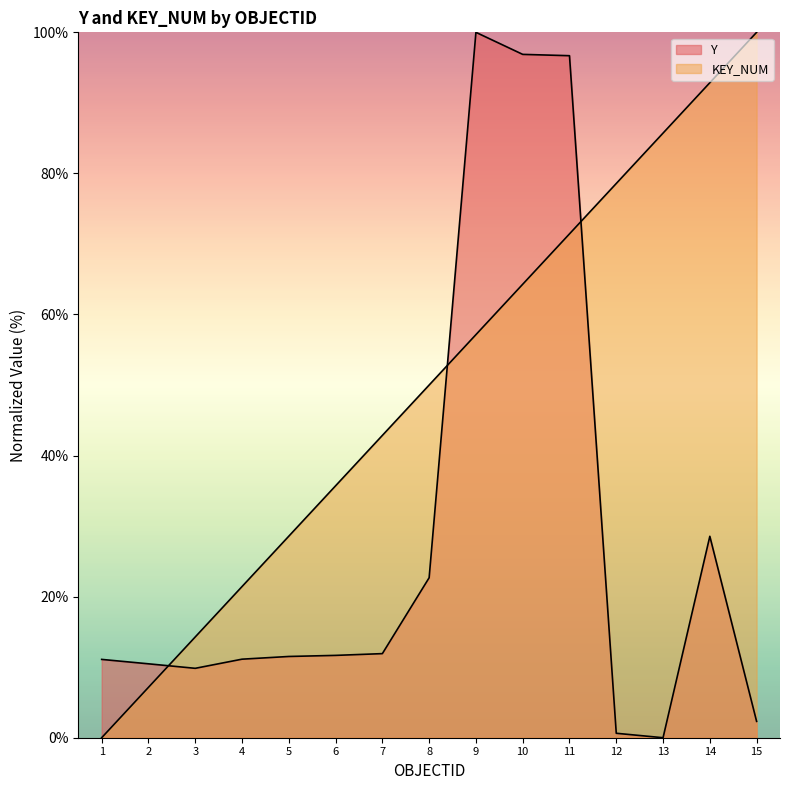

After their last crossing, which series has the higher values: KEY_NUM or Y?

KEY_NUM